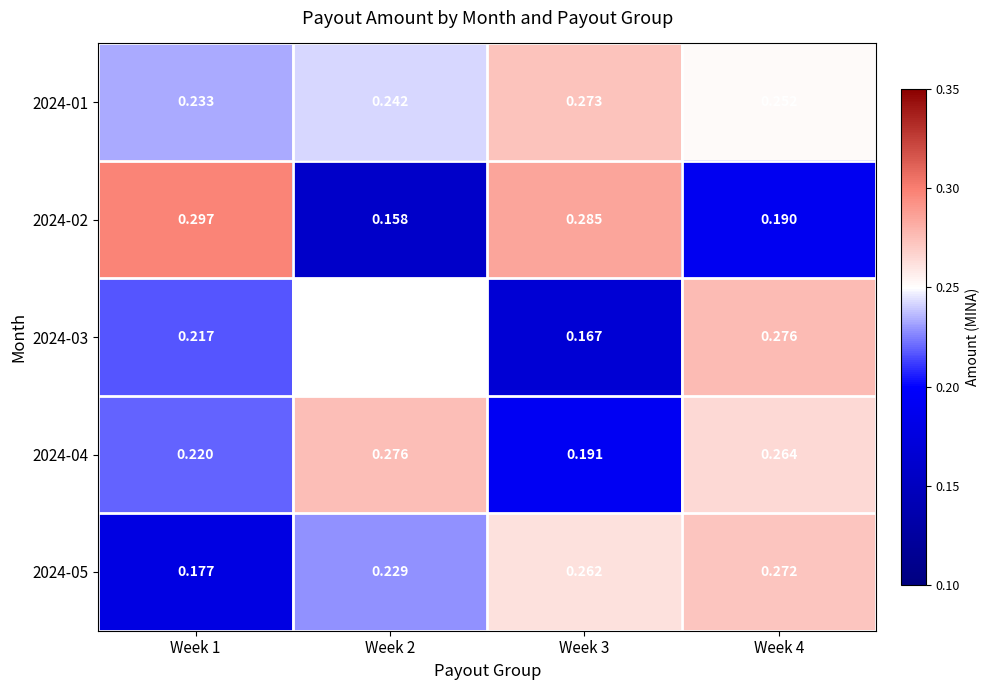

What is the difference between the highest and lowest values at Week 3?

0.1